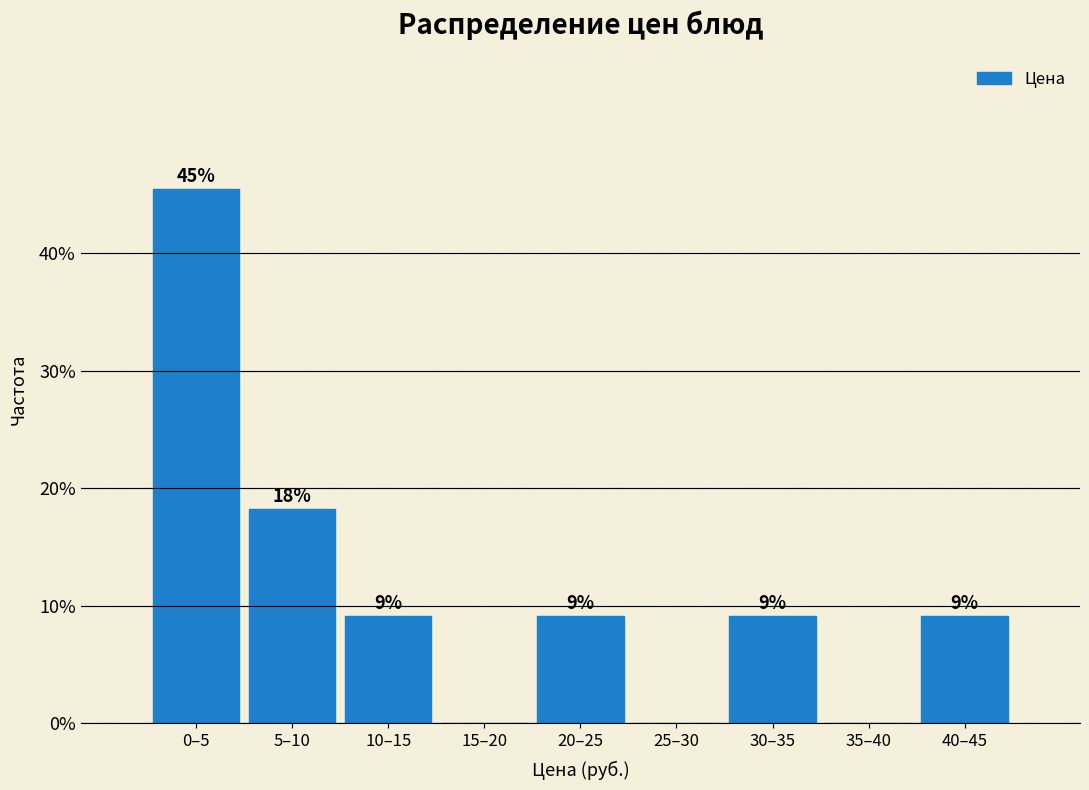

Are the bars horizontal?

No